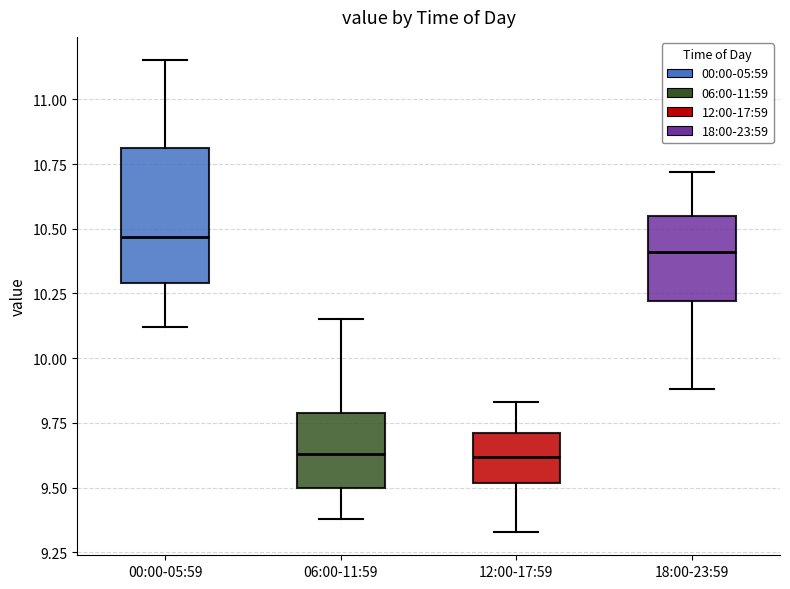

Which box has the highest median line?

00:00-05:59